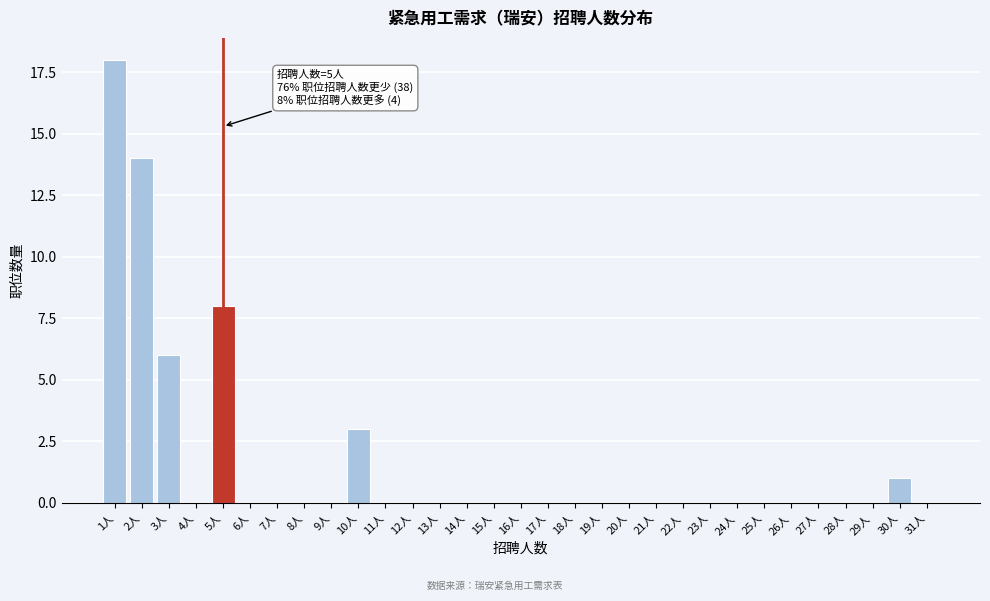

The value at 13人 is 0. True or false?

True